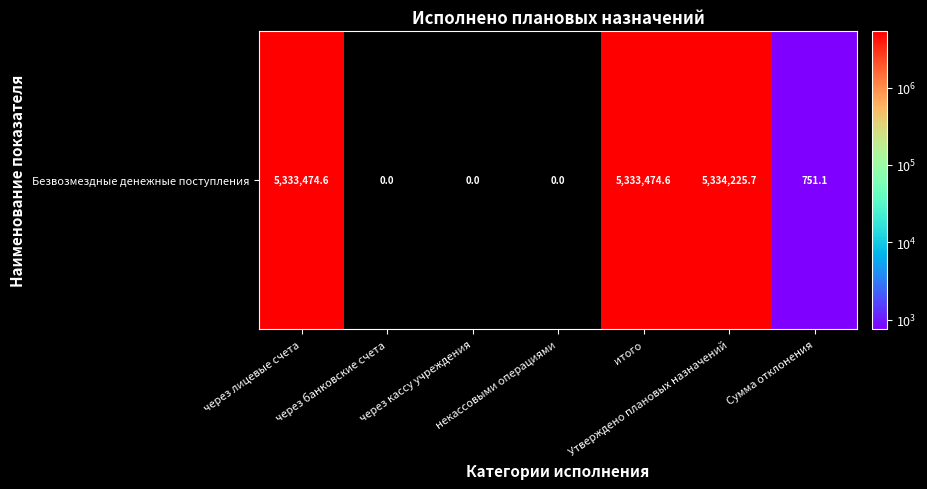

At which label does the data first exceed 751?

через лицевые счета